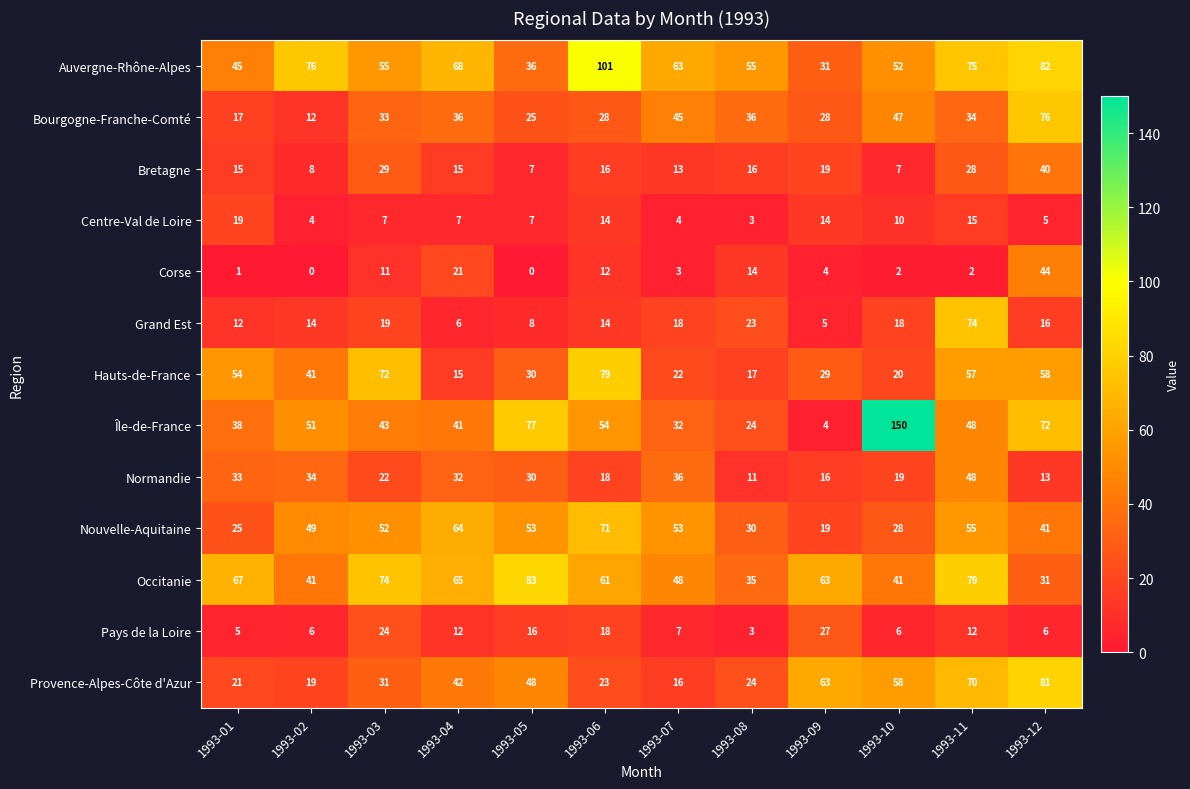

What is the difference between the highest and lowest values at 1993-01?

66